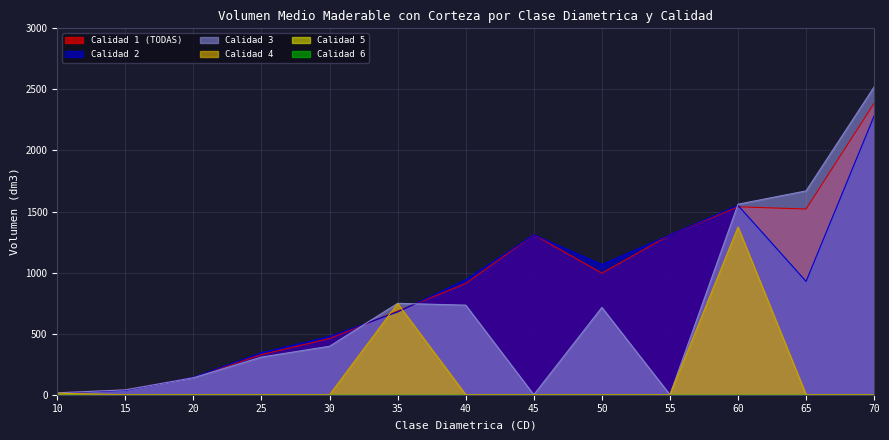

The Calidad 4 series shows 0.0 at 20. True or false?

True